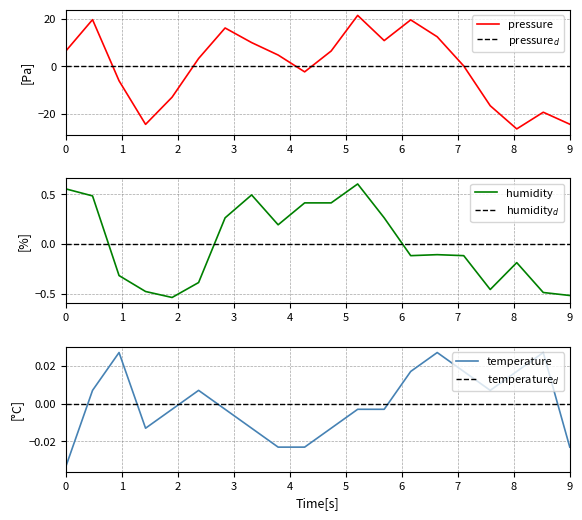

What are all the series names shown in the legend?

pressure, pressure_d, humidity, humidity_d, temperature, temperature_d